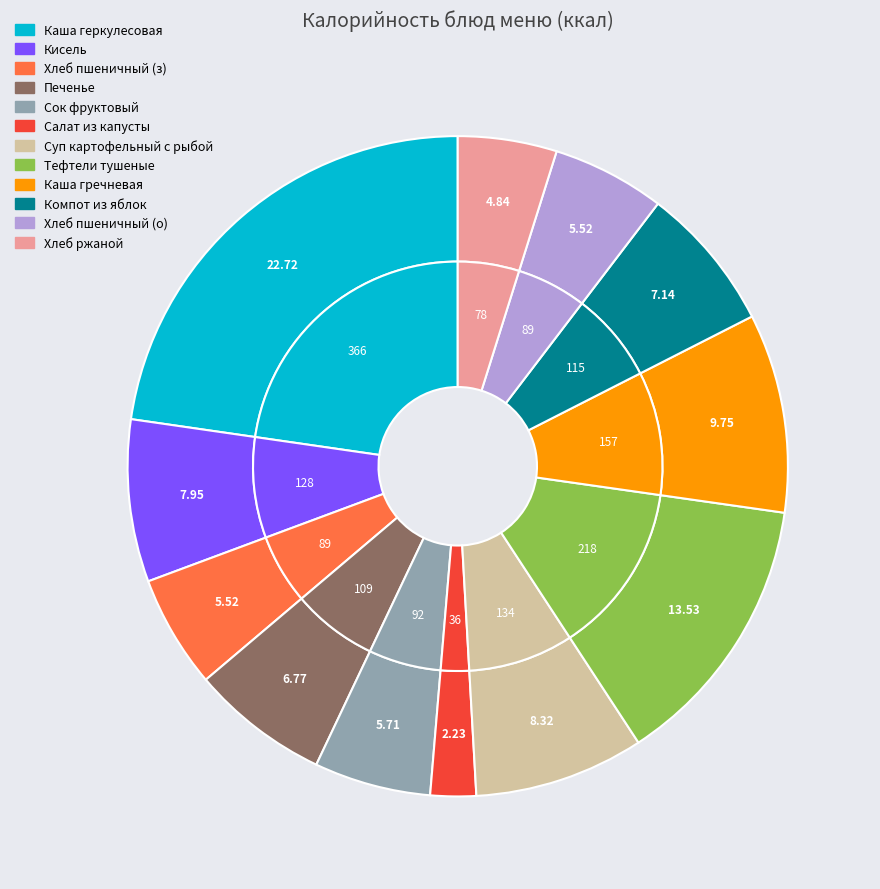

To the nearest percent, what portion does Тефтели тушеные в соусе represent?

14%